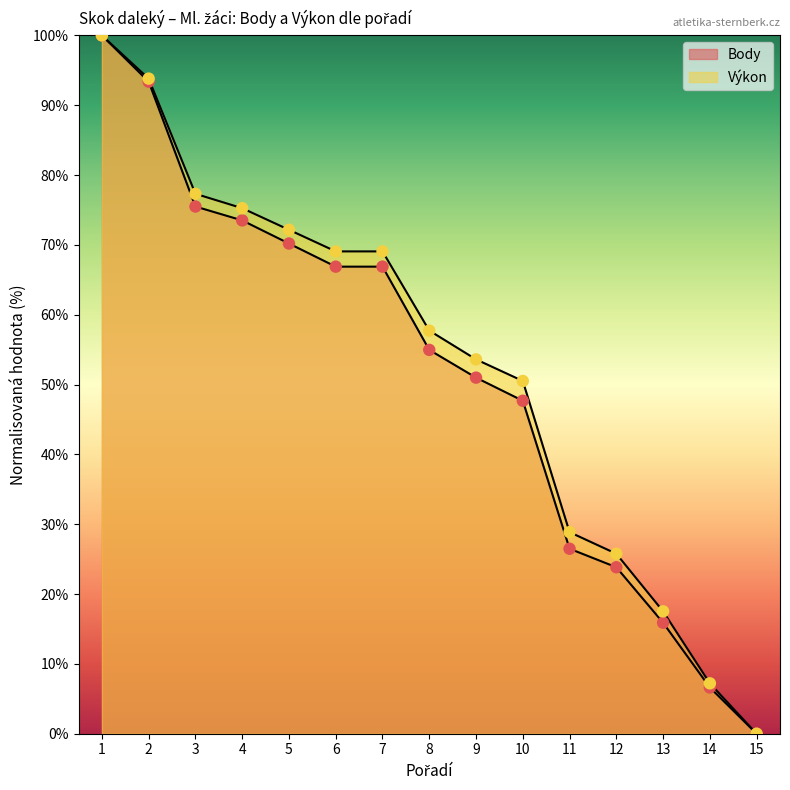

At which category is the sum across all series the highest?

1